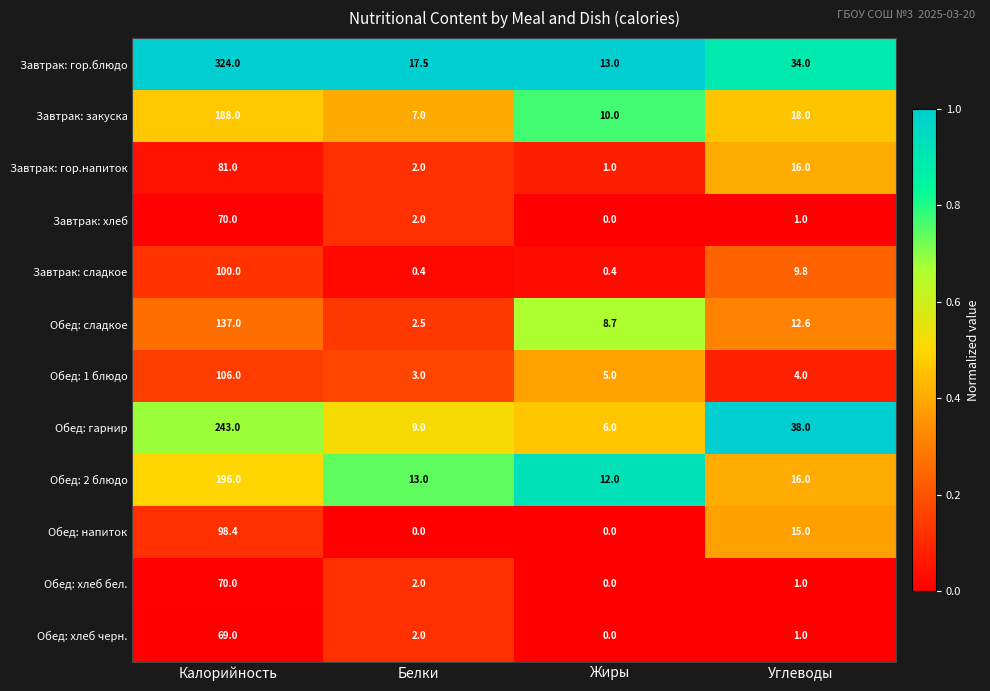

Rank the categories by Обед: хлеб черн. value from lowest to highest.

Жиры, Углеводы, Белки, Калорийность